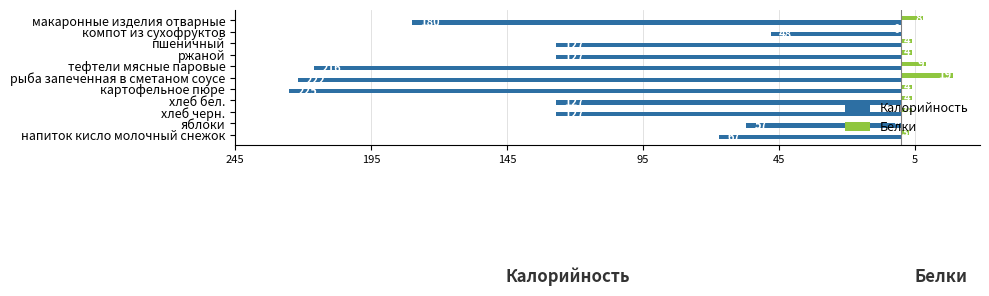

What are all the series names shown in the legend?

Калорийность, Белки